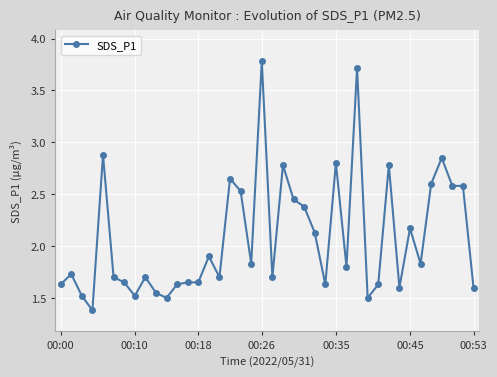

What is the sum of all values?

83.2